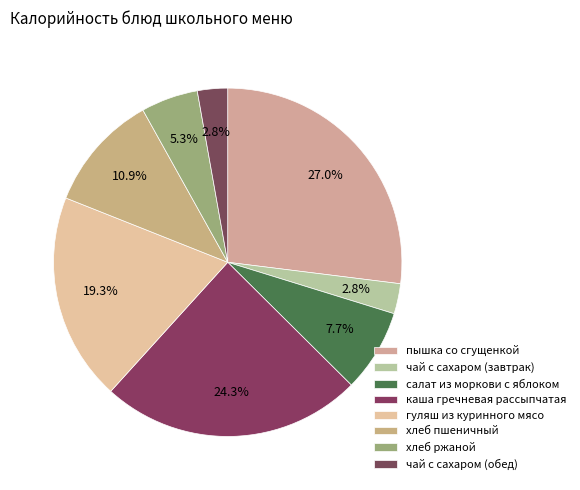

Does any single category account for the majority?

No